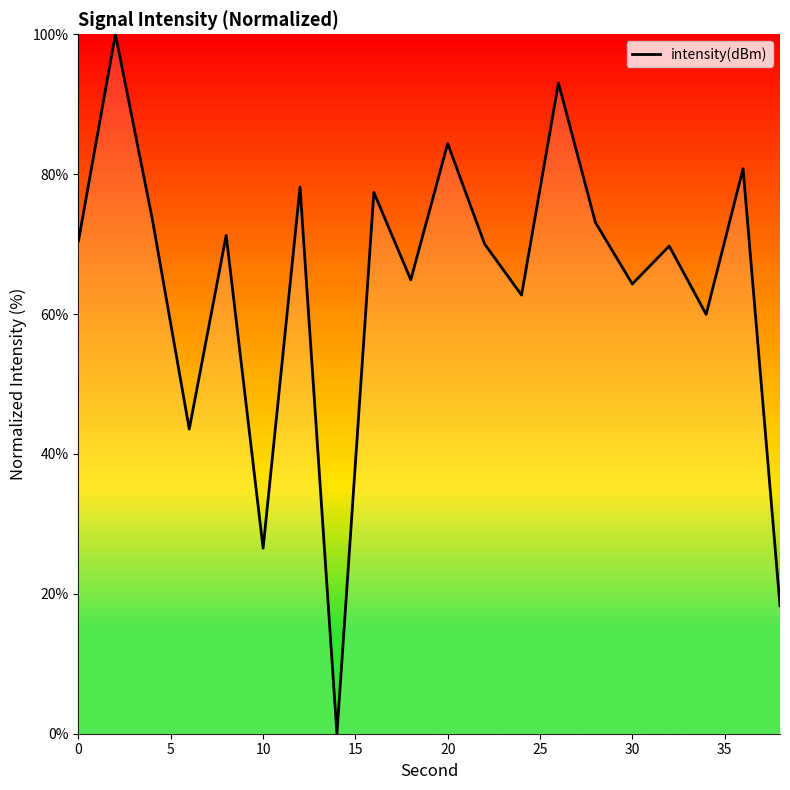

What is the maximum value shown in the chart?

100.0